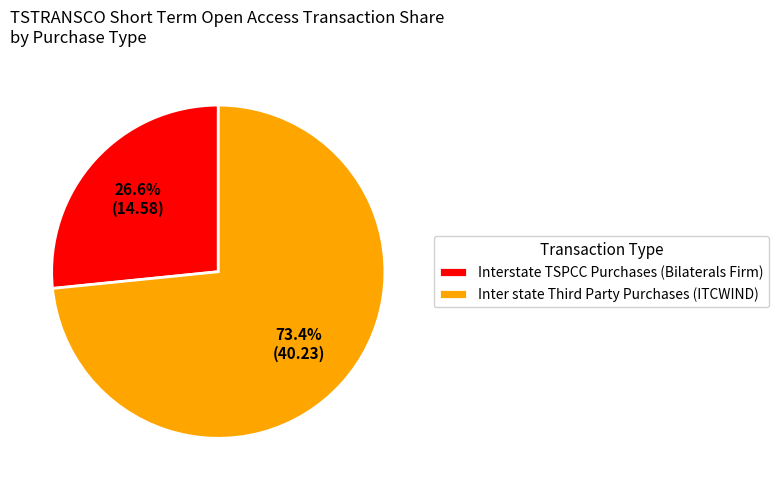

Does any single category account for the majority?

Yes